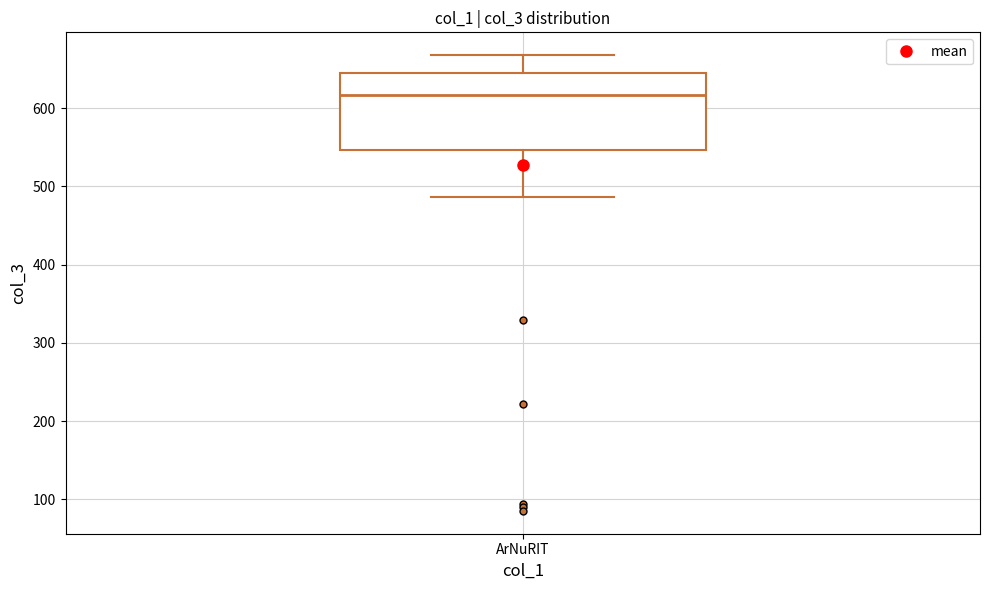

Where is the upper edge of the box for ArNuRIT on the y-axis? The values are not printed on the chart, so give them approximately, as read against the axis.

650